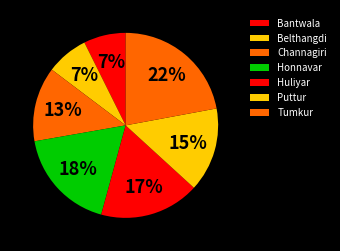

To the nearest percent, what is the difference between the Belthangdi and Huliyar slice percentages?

10%